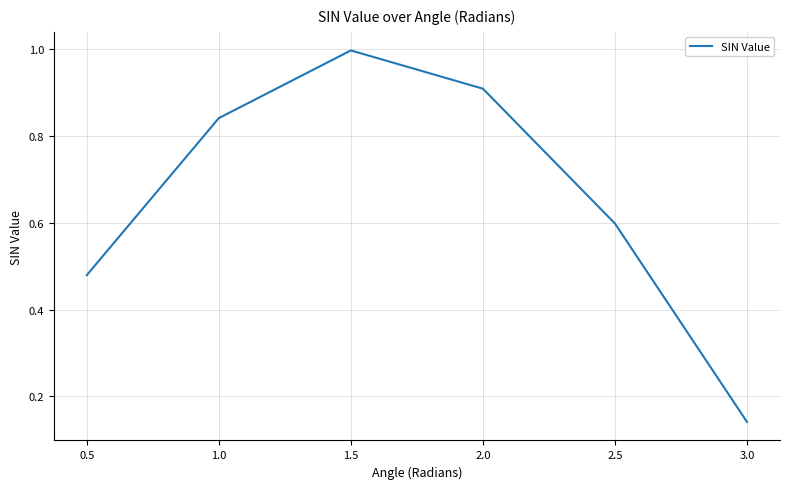

Rank the categories by value from highest to lowest.

1.5, 2.0, 1.0, 2.5, 0.5, 3.0